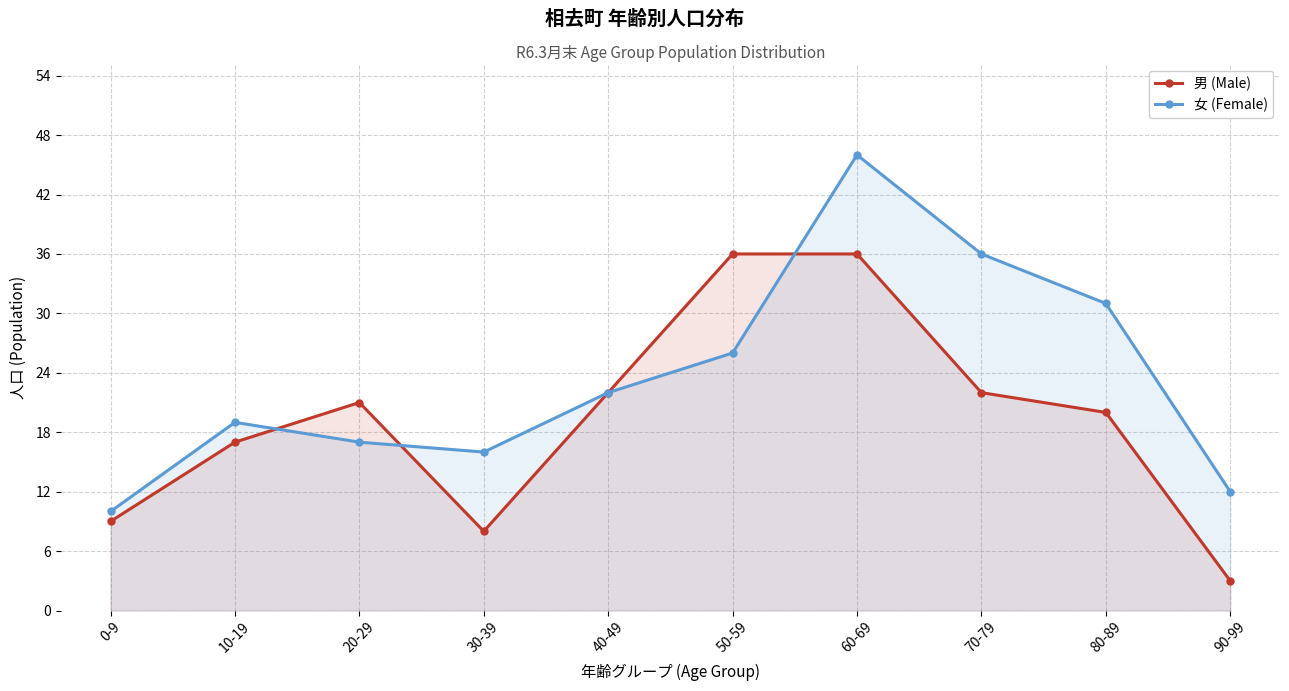

Which series has the largest total across all categories?

女 (Female)